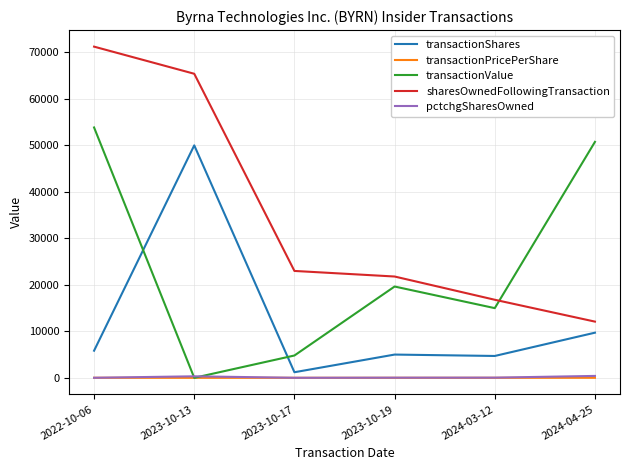

How many times do transactionPricePerShare and pctchgSharesOwned cross each other?

1